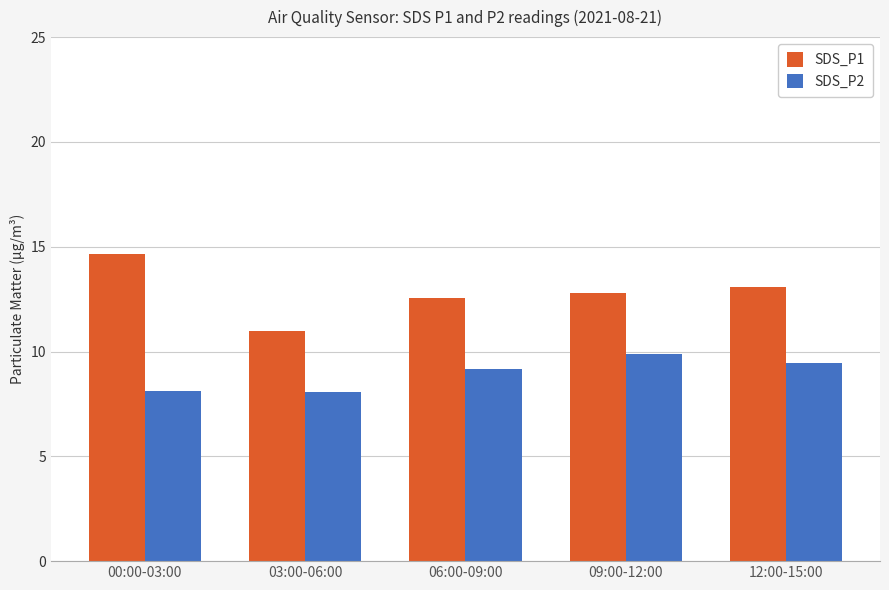

What is the sum of all SDS_P1 values?

64.1